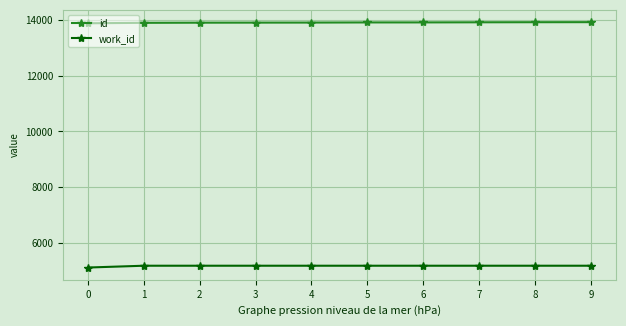

List the series in order of their peak value, highest first.

id, work_id